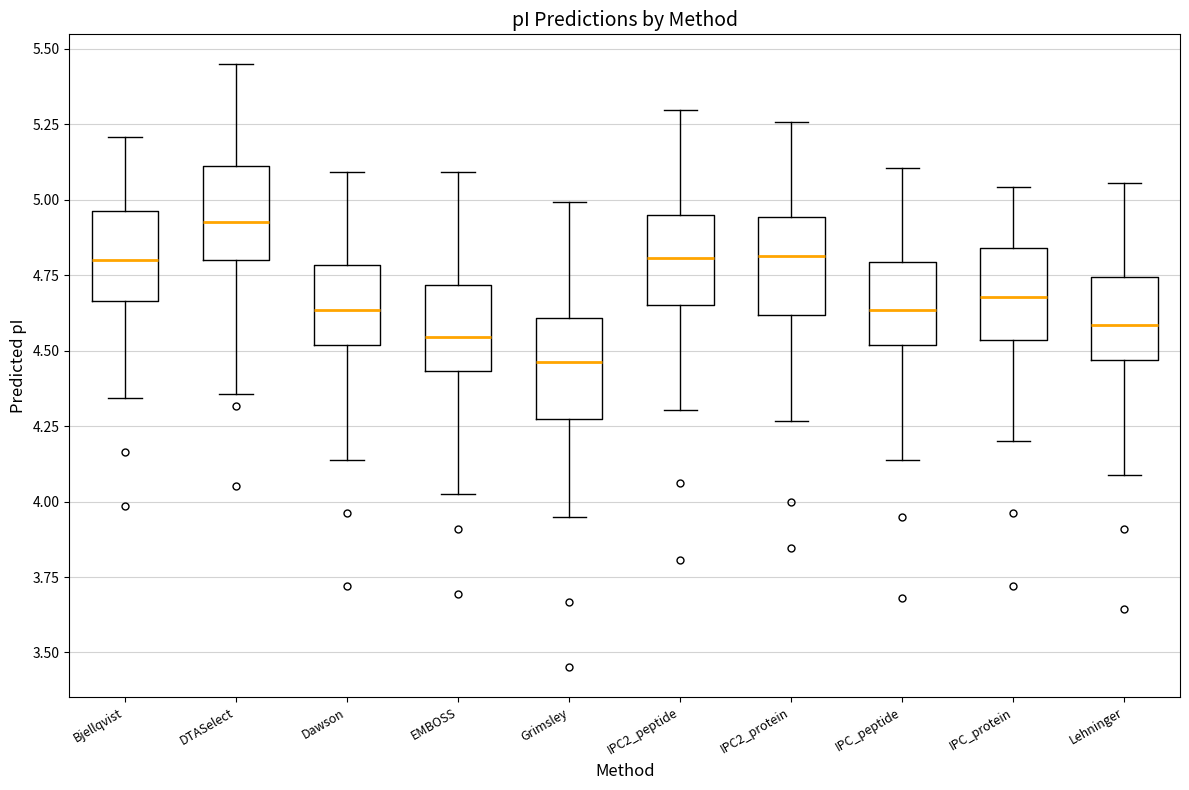

Which box has the lowest median line?

Grimsley